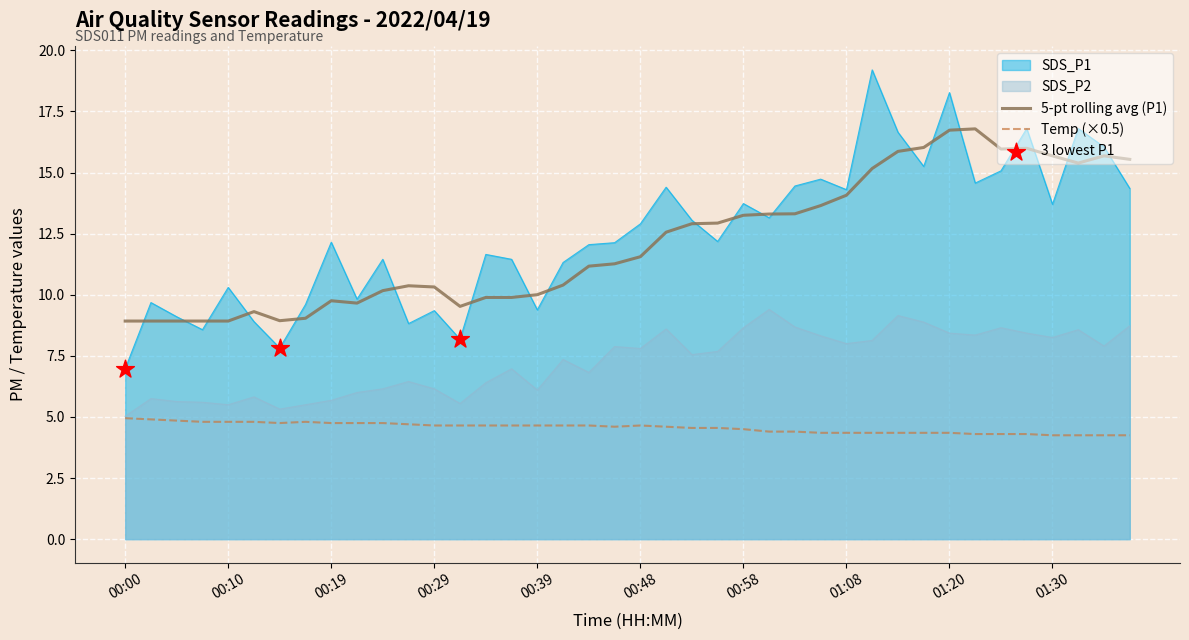

At which category is the sum across all series the highest?

01:20